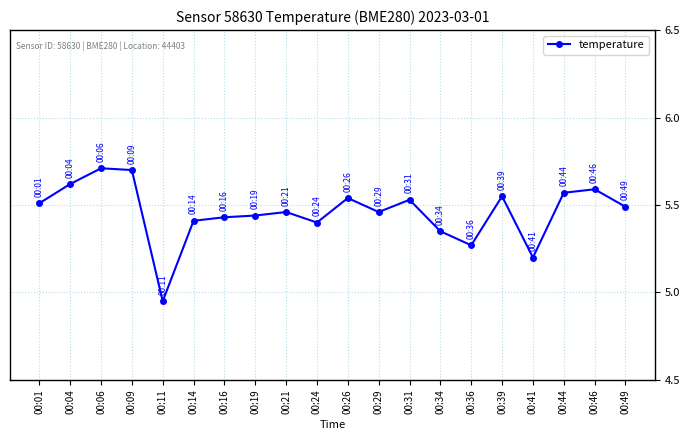

What is the difference between the maximum and minimum values?

0.8